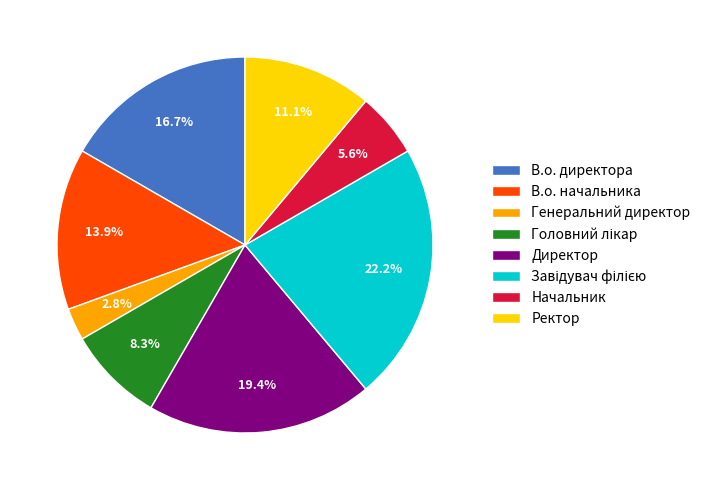

What is the smallest slice in the pie chart?

Генеральний директор